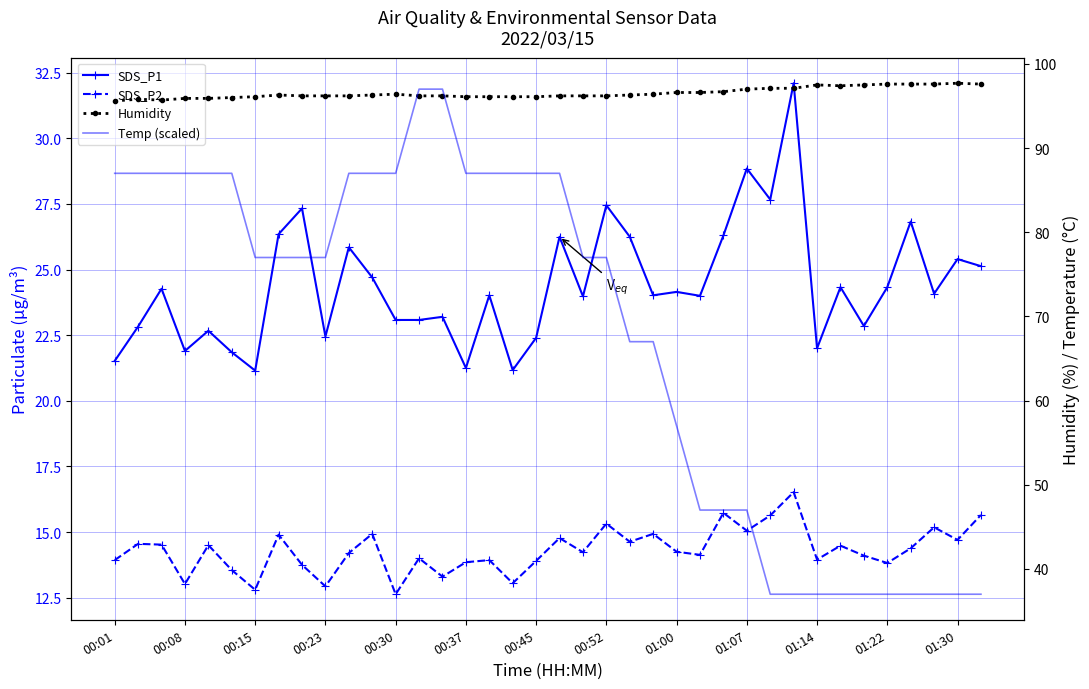

At how many categories does at least one series exceed 52?

38